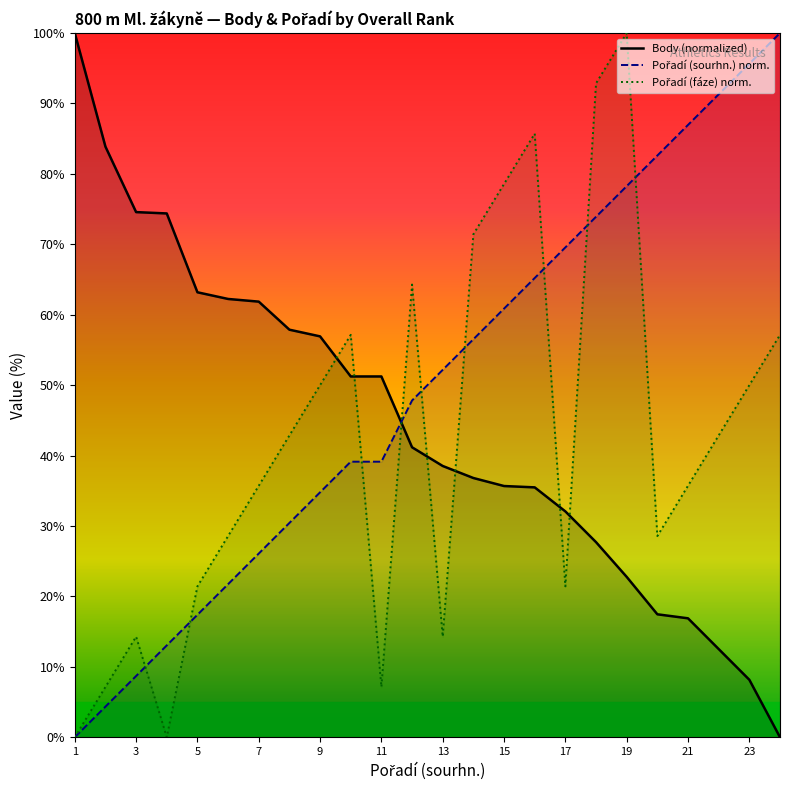

Is it true that Body (normalized) equals 28.8 at 9?

False